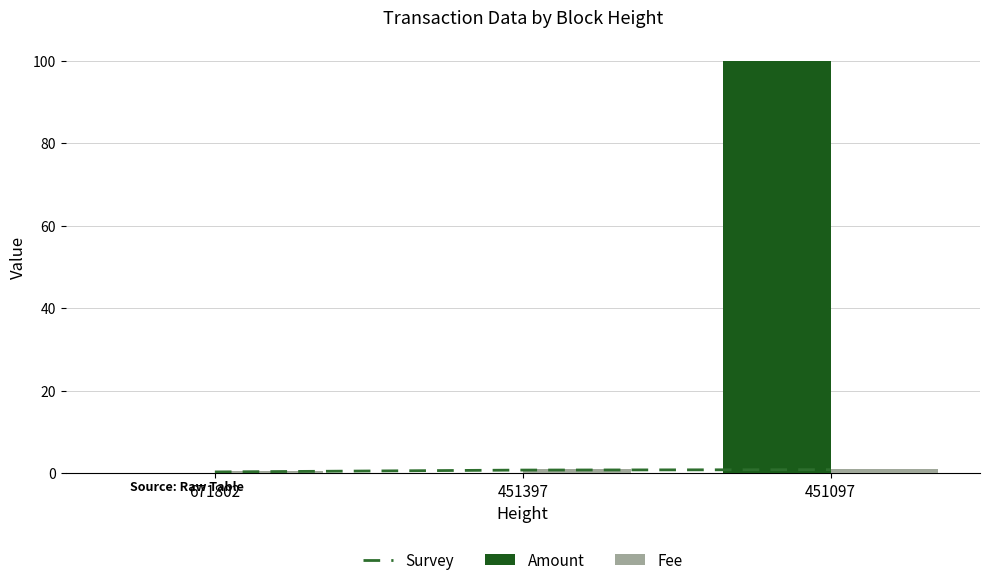

Which label corresponds to the largest value in the chart?

451097